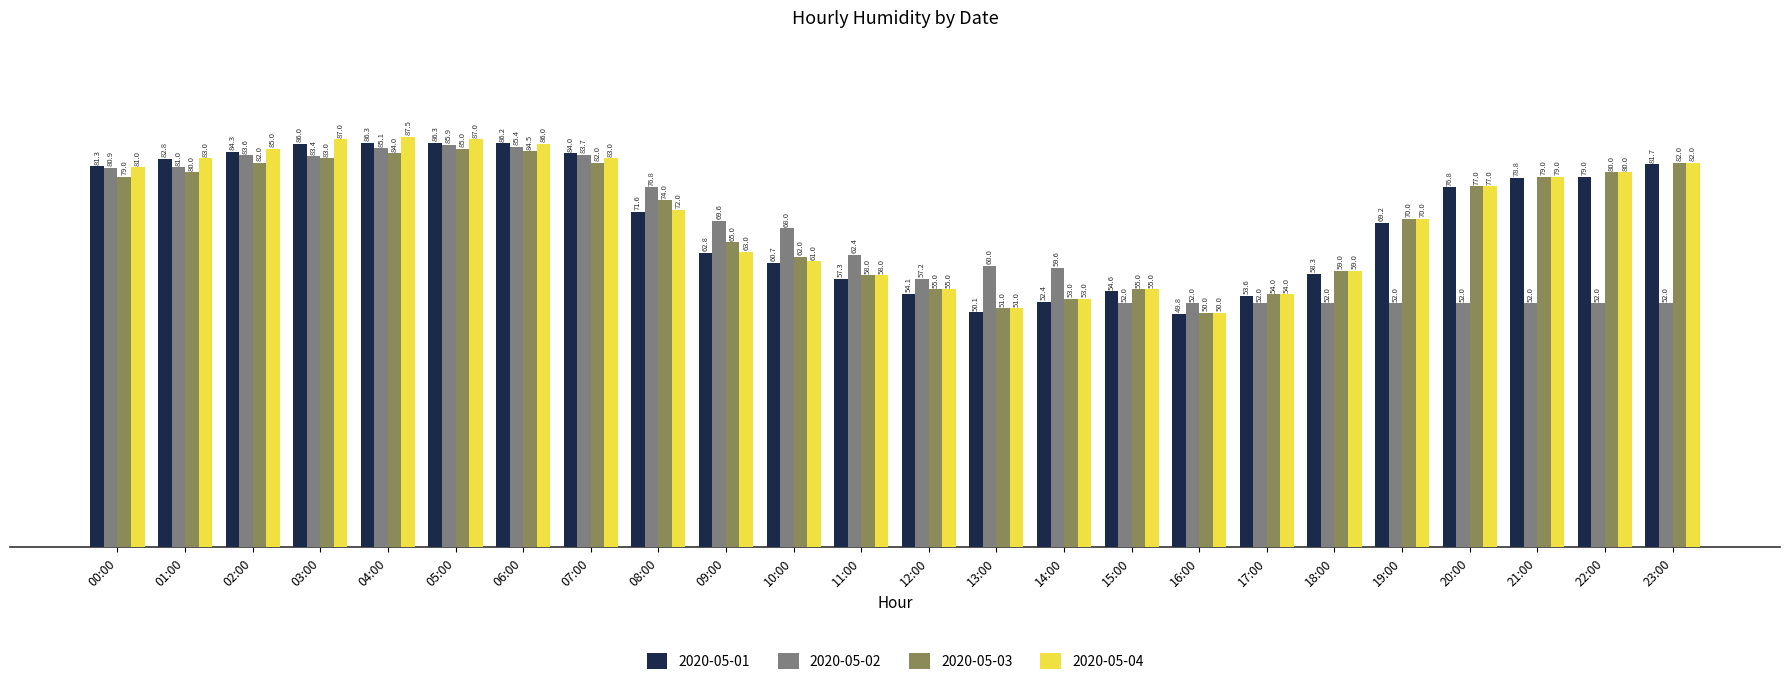

Are the bars horizontal?

No